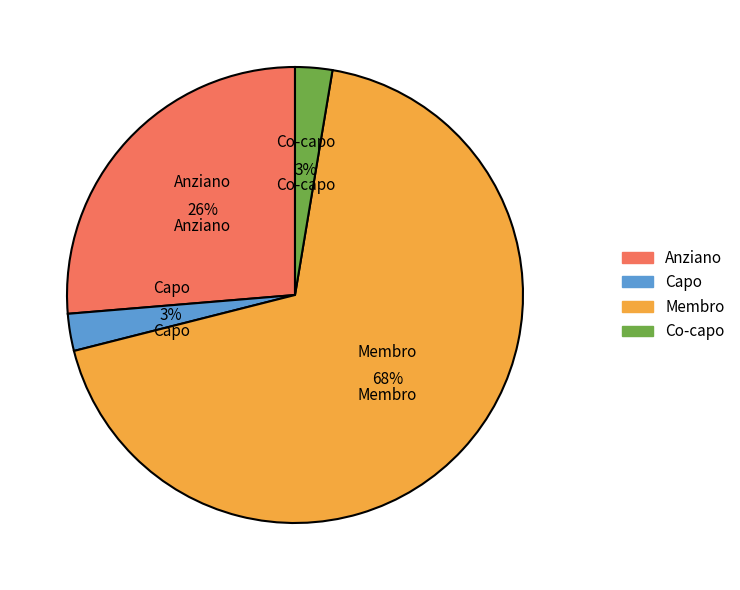

Between Co-capo and Membro, which is larger?

Membro